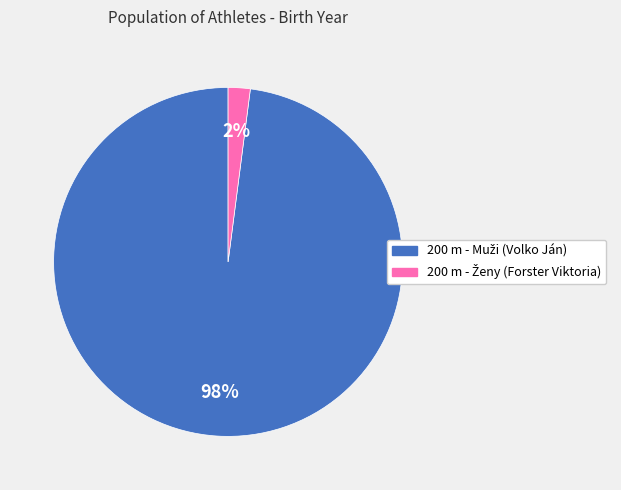

Does any single category account for the majority?

Yes